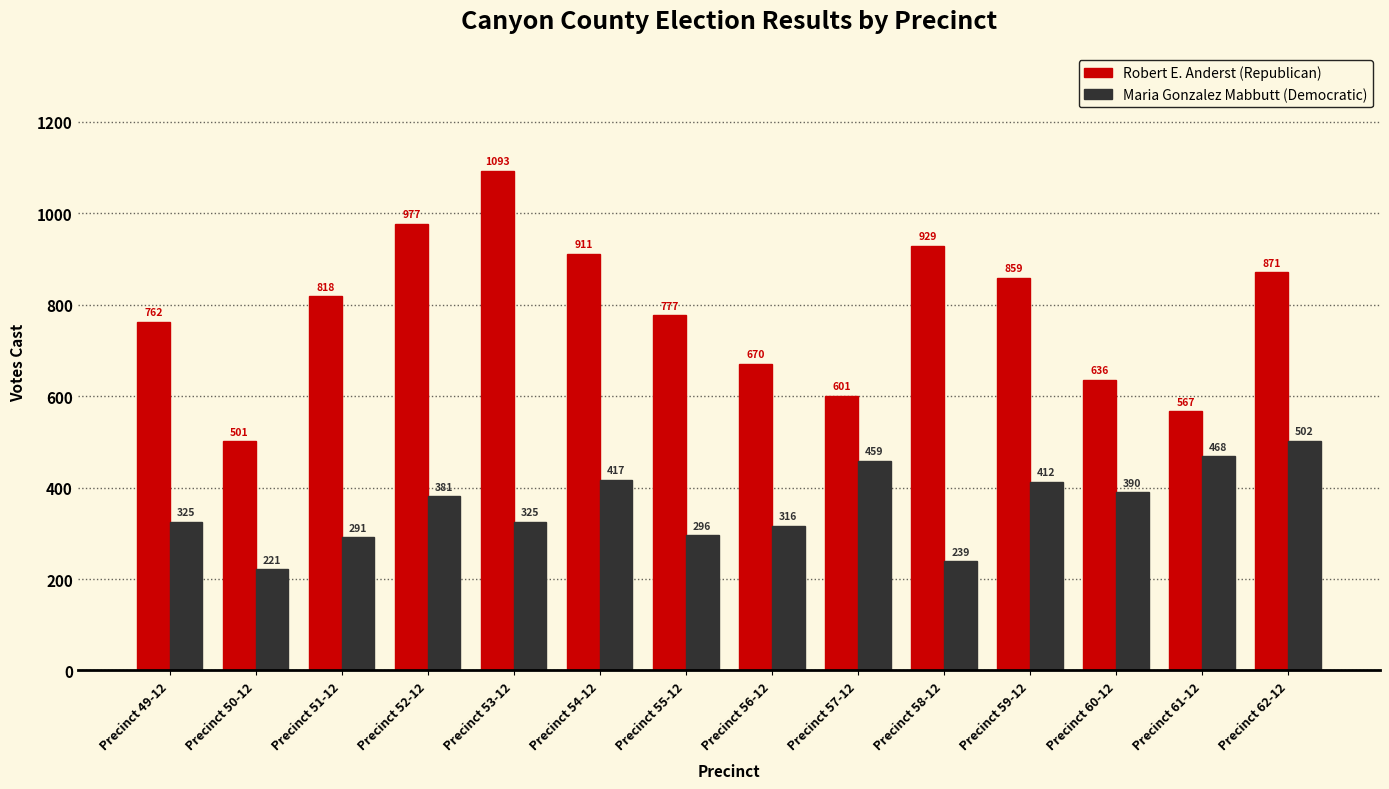

Reading left to right, transcribe all the data shown in this chart.

Robert E. Anderst (Republican): 762	501	818	977	1093	911	777	670	601	929	859	636	567	871
Maria Gonzalez Mabbutt (Democratic): 325	221	291	381	325	417	296	316	459	239	412	390	468	502